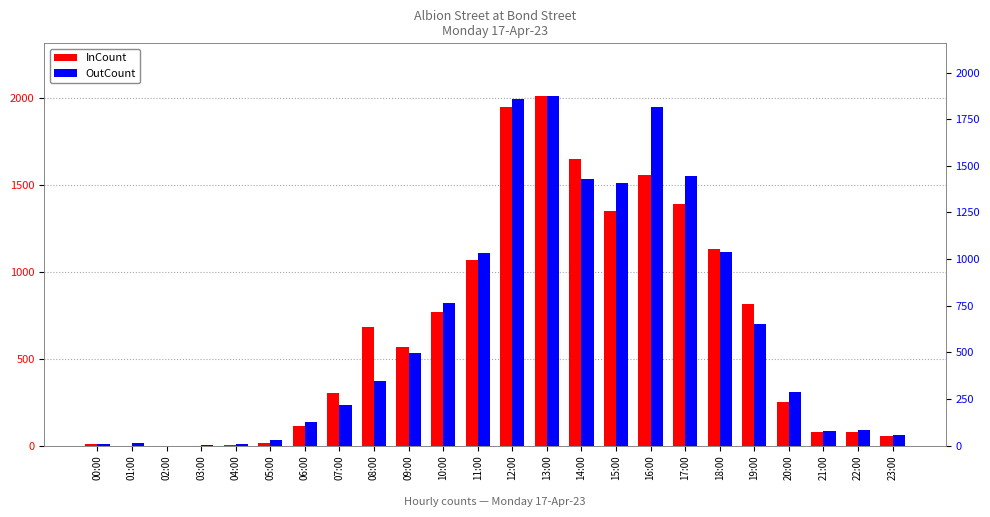

How many data points in OutCount are less than 344?

12